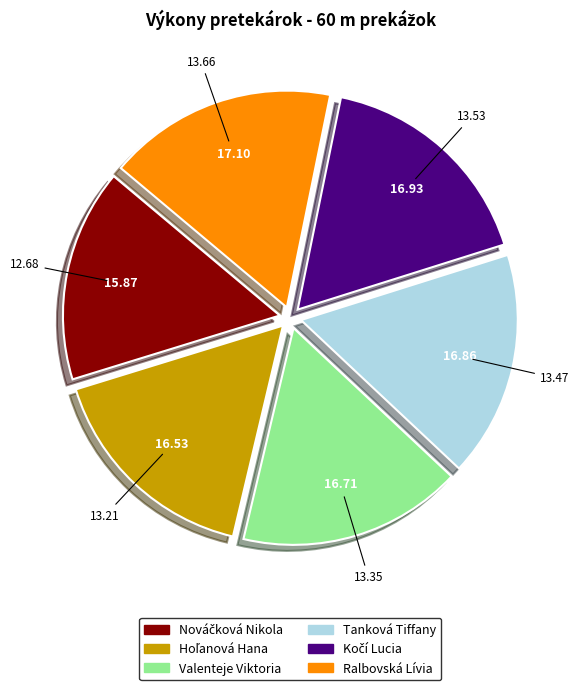

Does any single category account for the majority?

No